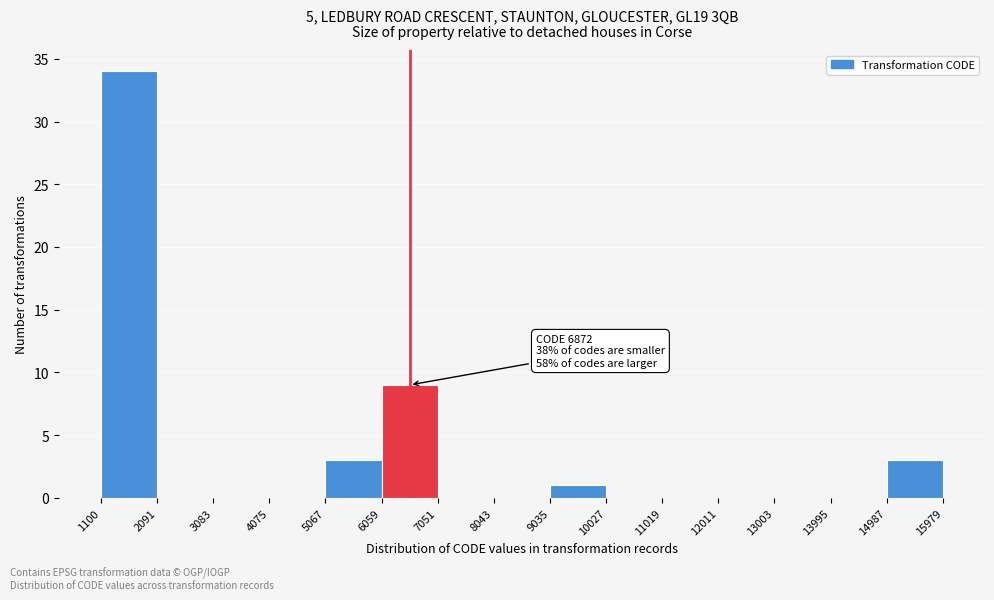

Which range on the x-axis has the tallest bar?

1100 to 2091